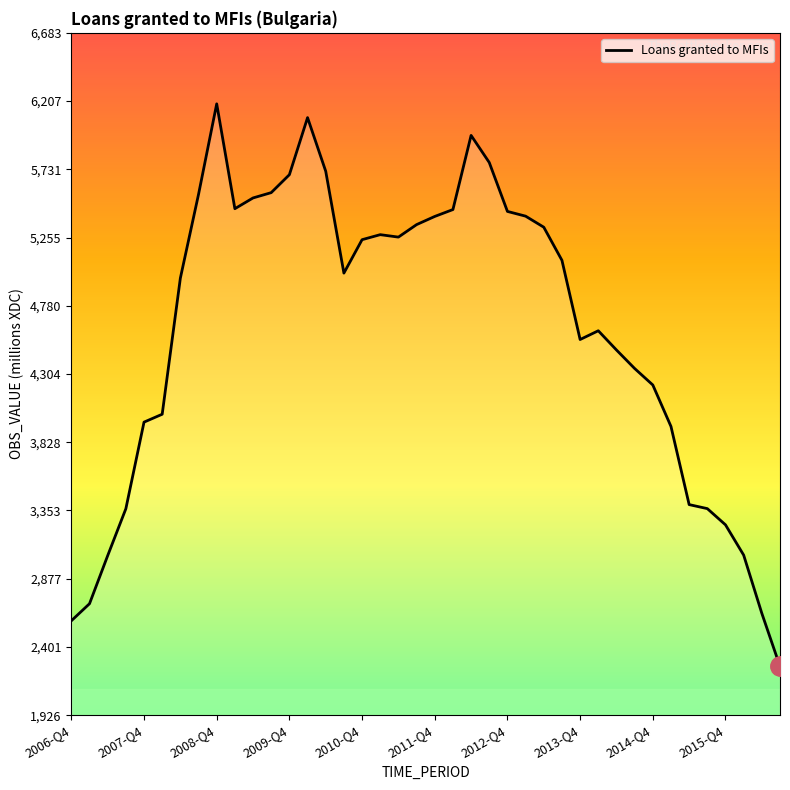

What is the maximum value shown in the chart?

6188